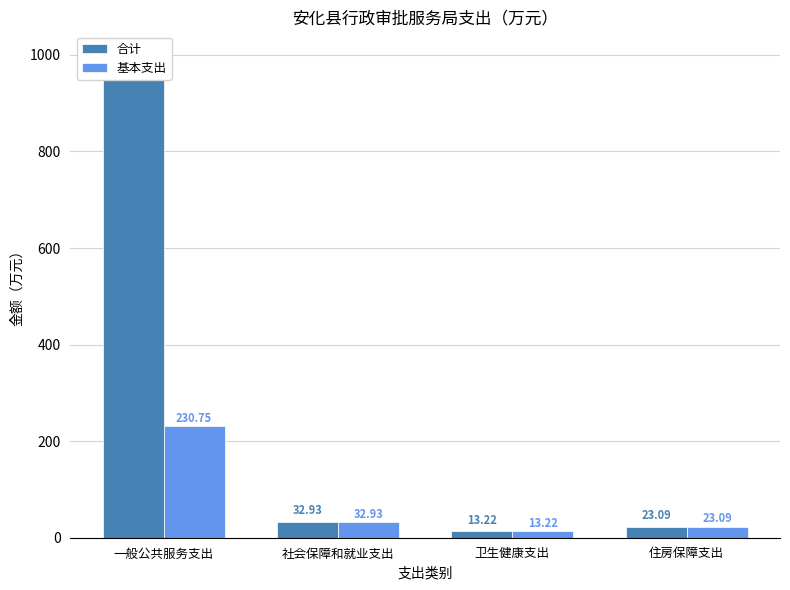

Rank the series by their maximum value, from highest to lowest.

合计, 基本支出